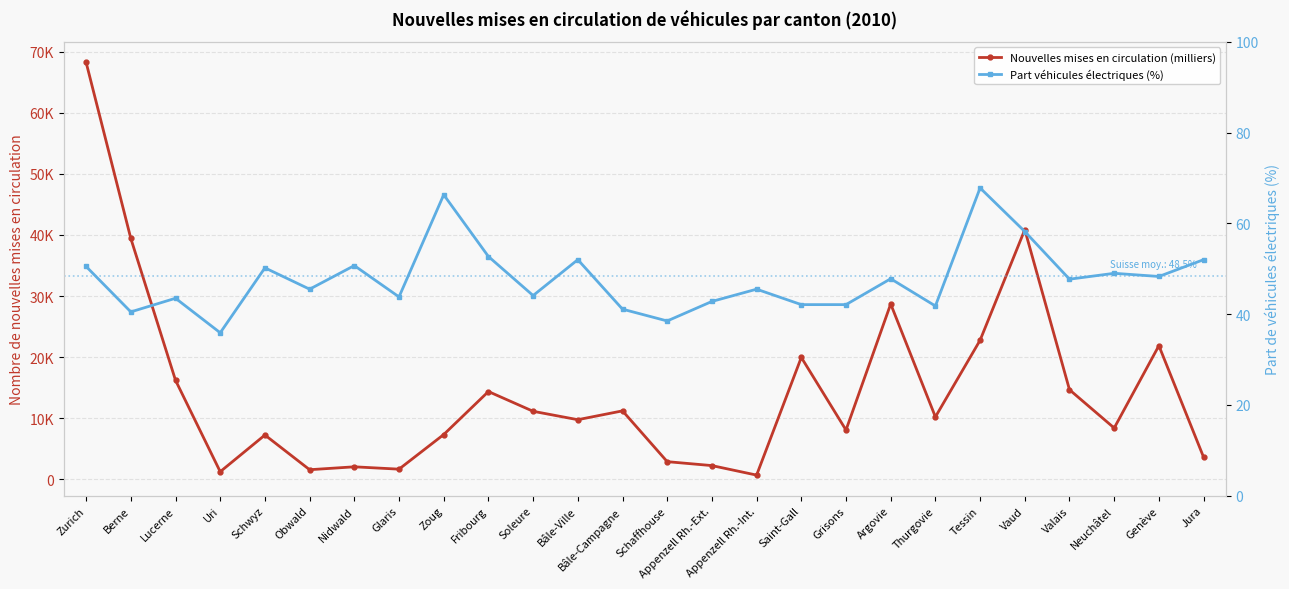

True or false: Nouvelles mises en circulation (milliers) and Part véhicules électriques (%) cross at least once.

False